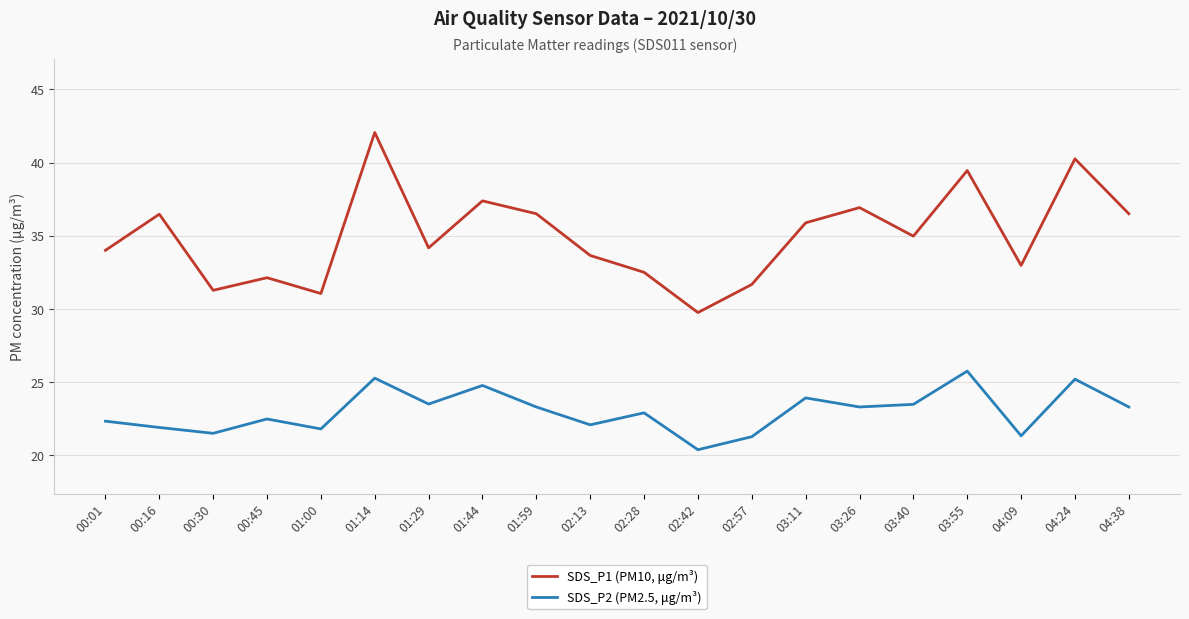

Is it true that SDS_P2 (PM2.5, μg/m³) equals 12.3 at 00:30?

False